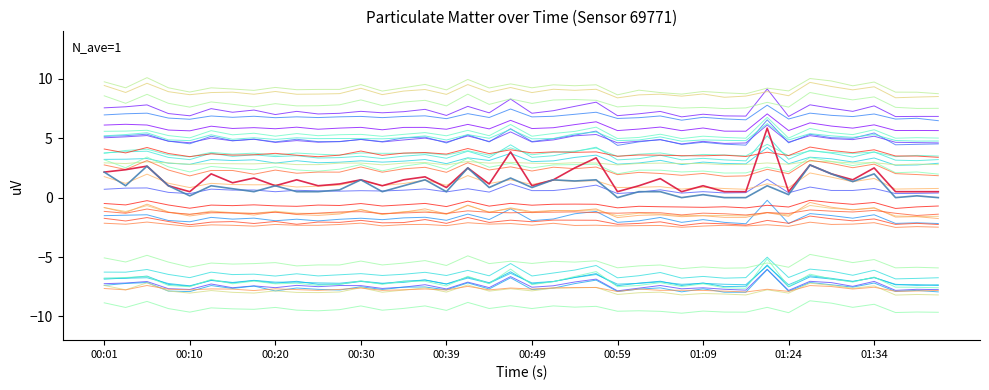

Is this an area chart (filled region under the line)?

No